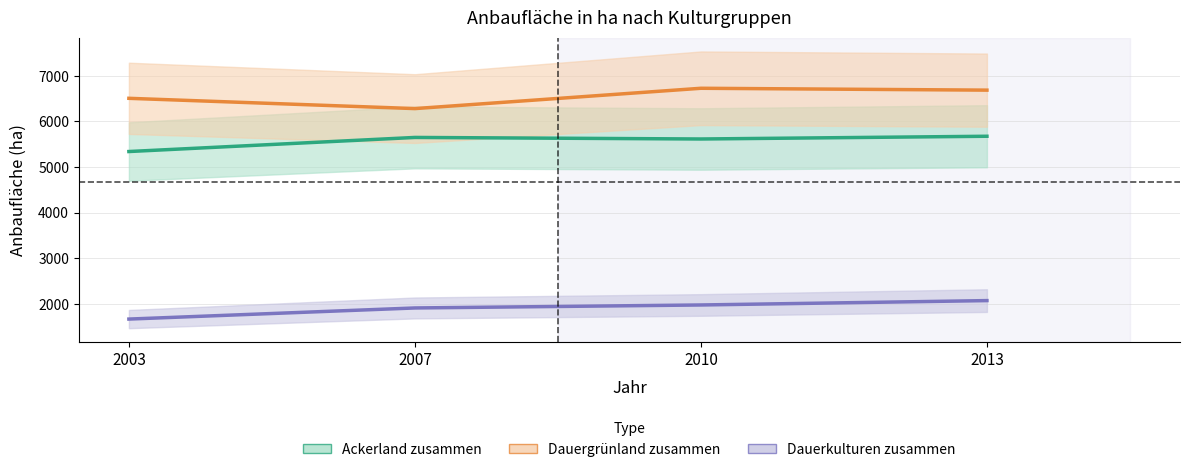

Where is the first local maximum for Dauergrünland zusammen?

2010